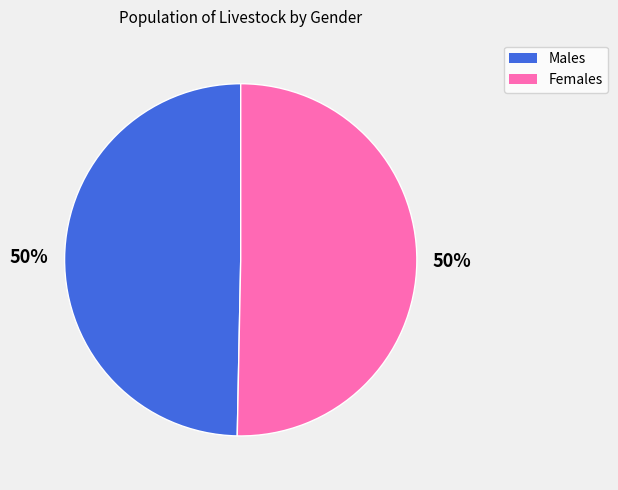

Do Females and Males together represent more than half of the pie?

Yes